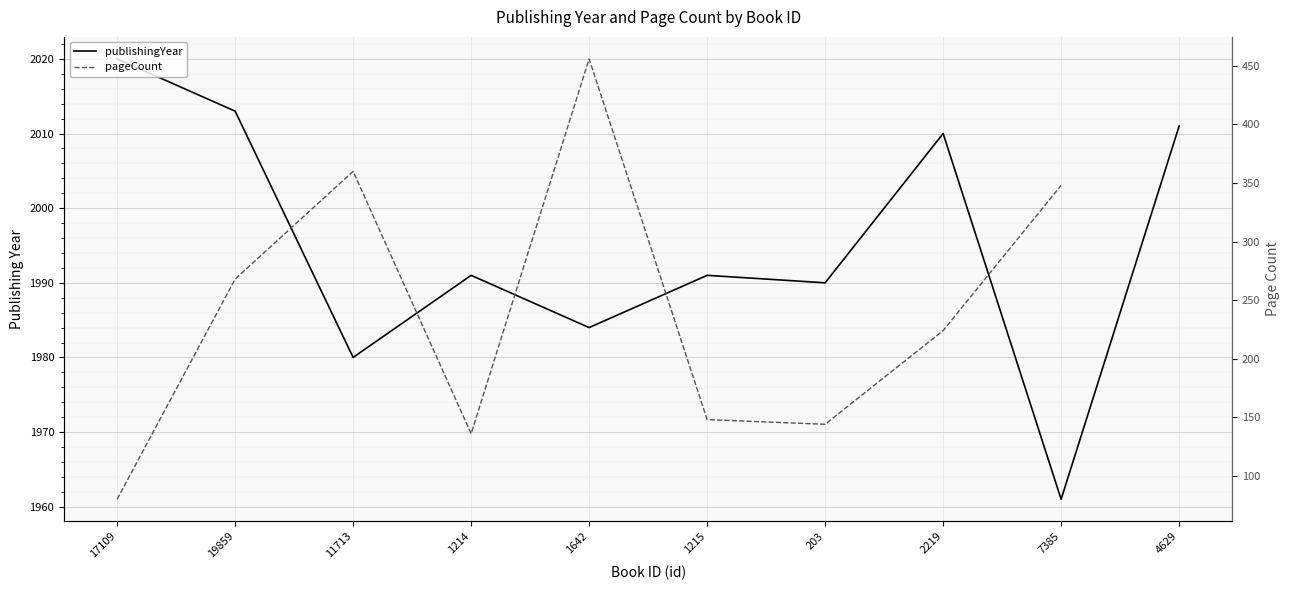

List the series in order of their peak value, highest first.

publishingYear, pageCount